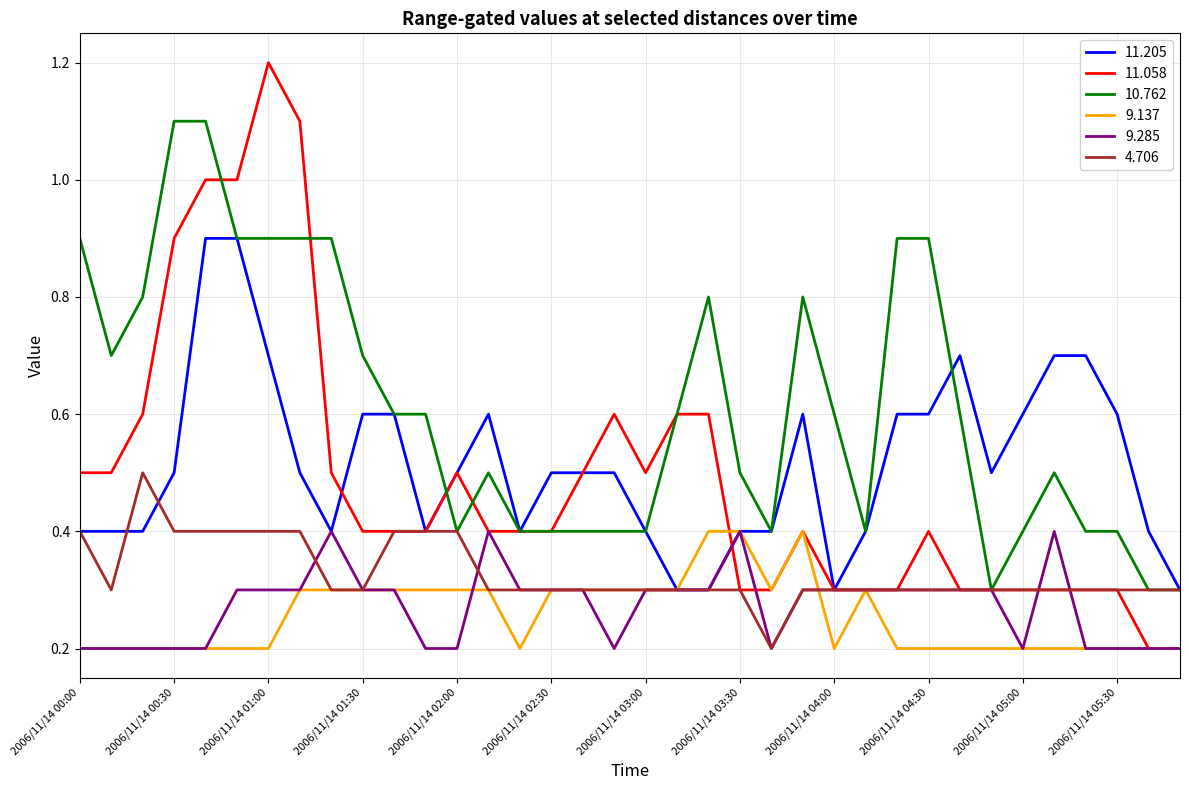

Which series has the widest spread of values?

11.058